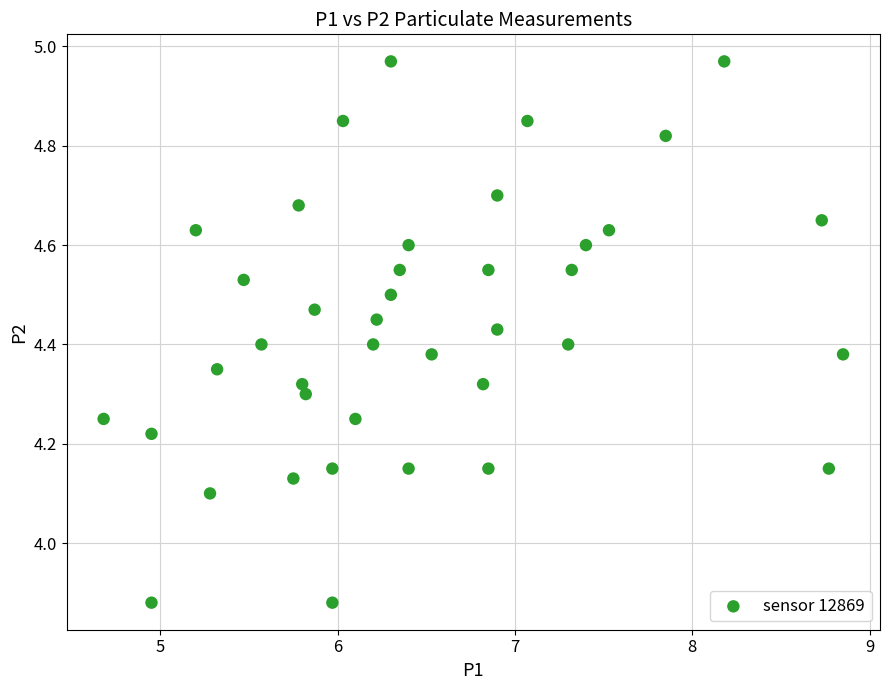

What is the range of Y values (max minus min)?

1.1